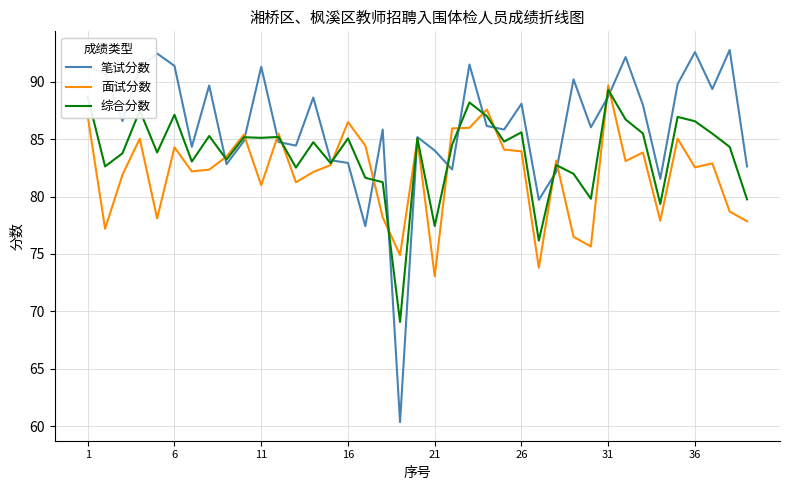

Which series has the largest total across all categories?

笔试分数